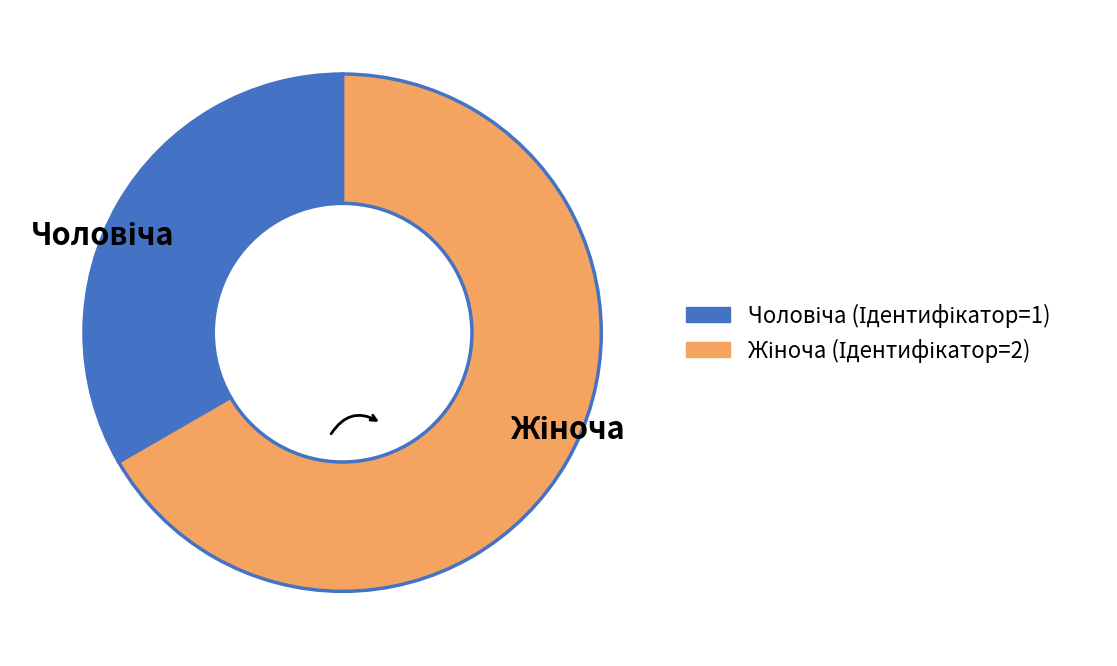

Is there any slice that represents more than half of the pie?

Yes